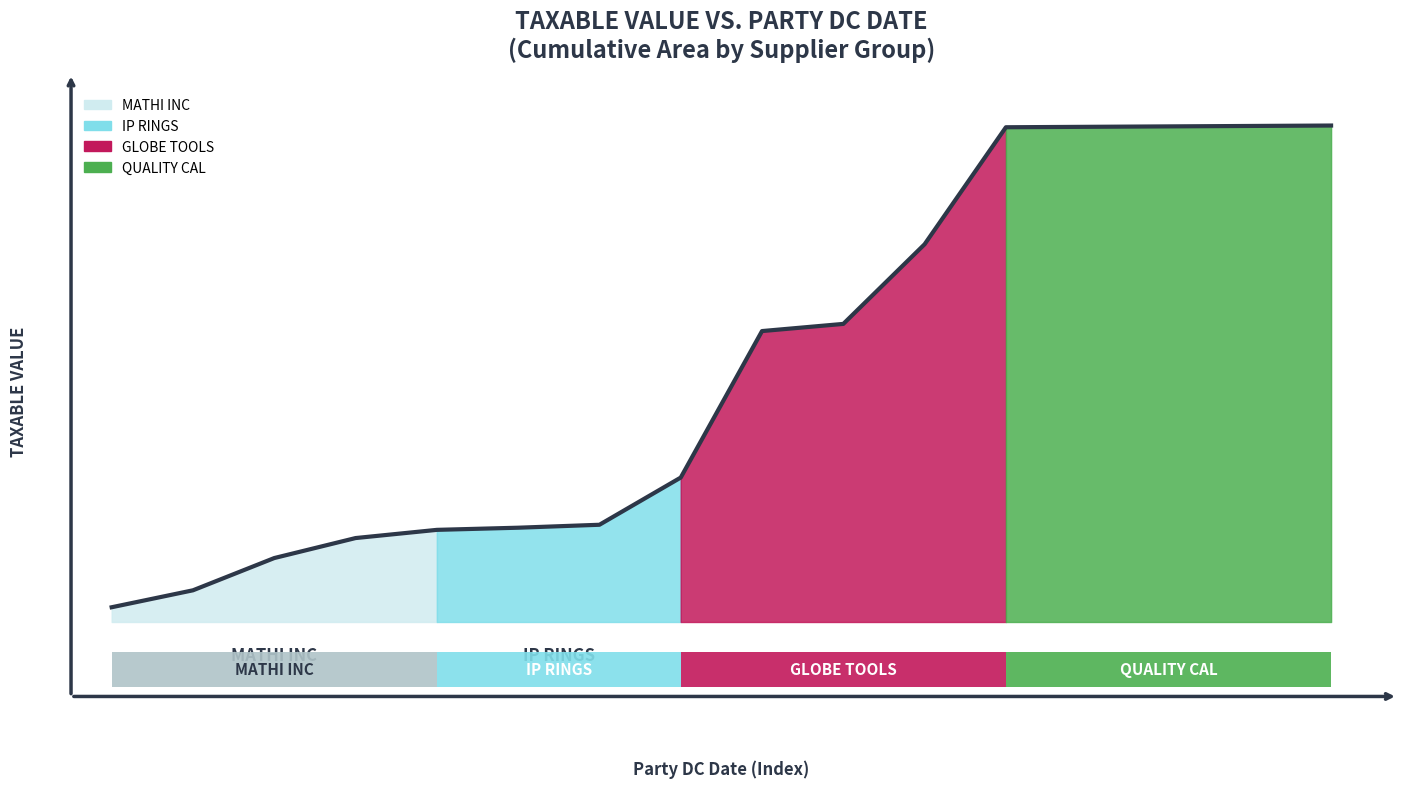

True or false: there are more than 0 points higher than both neighbors.

False